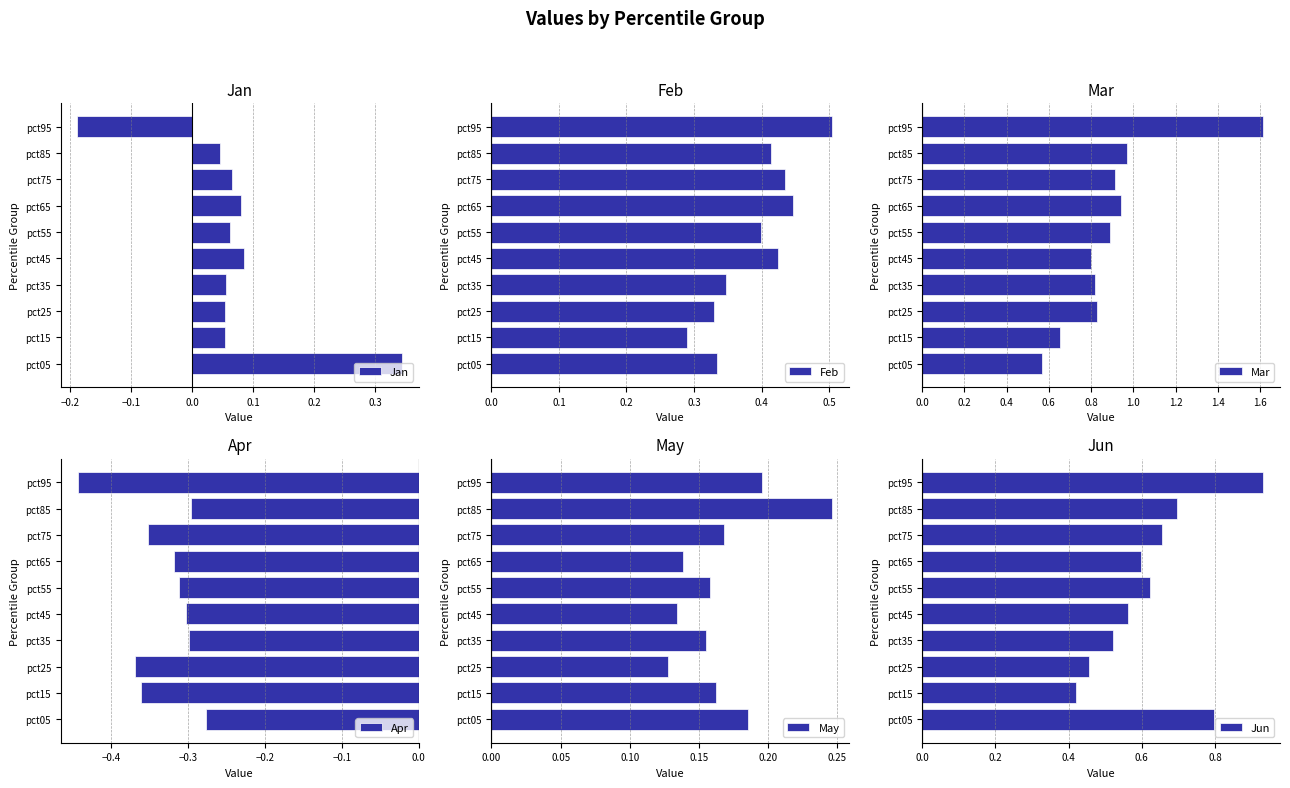

The value of Apr at pct85 is -0.5. True or false?

False